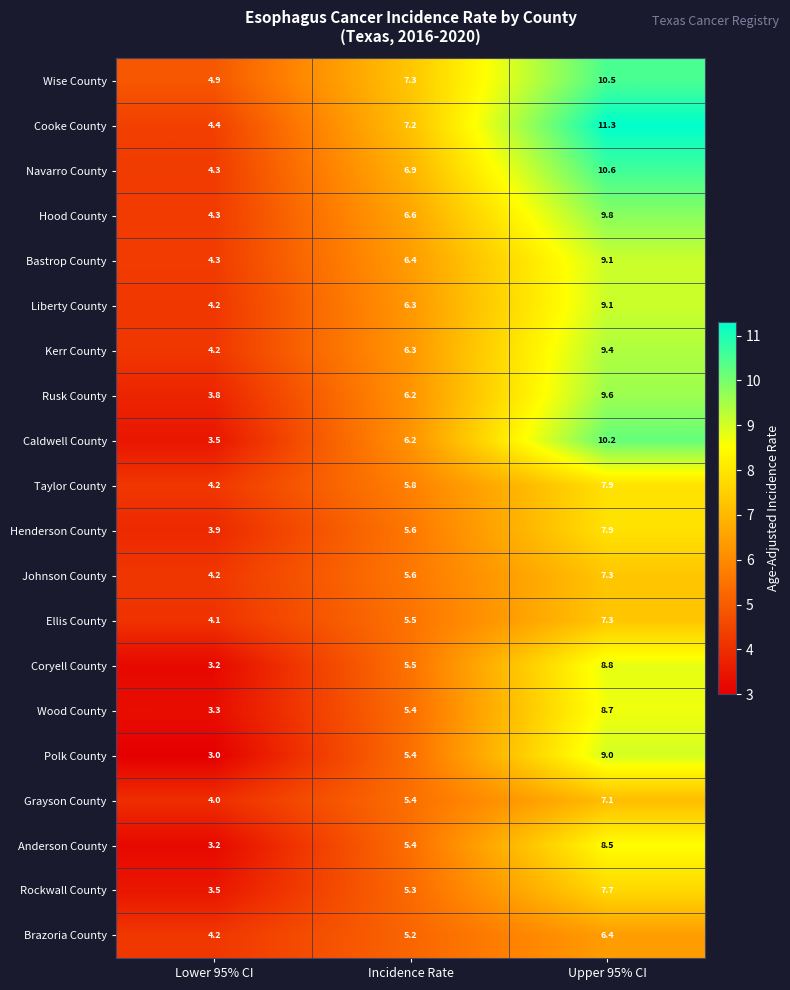

How many categories are shown in the chart?

3